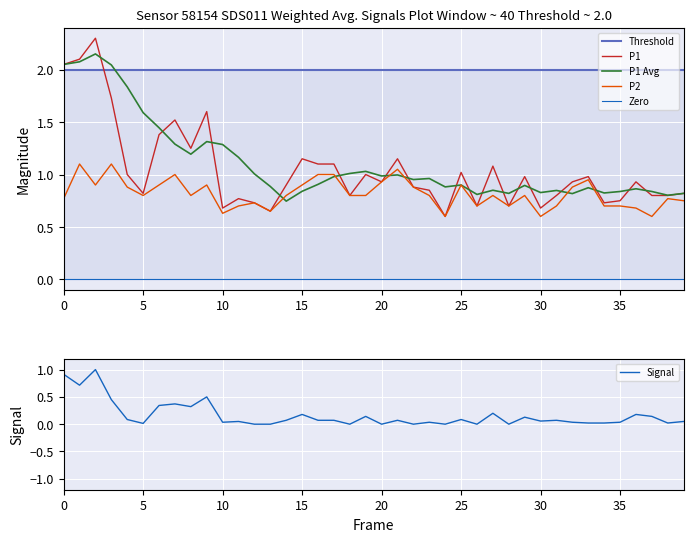

What is the highest value of the Signal series?

1.0